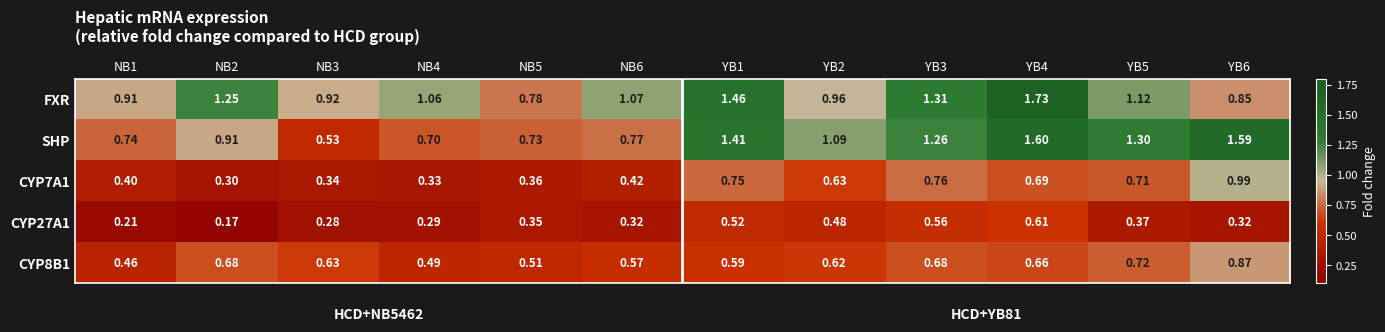

Which series has the largest total across all categories?

FXR